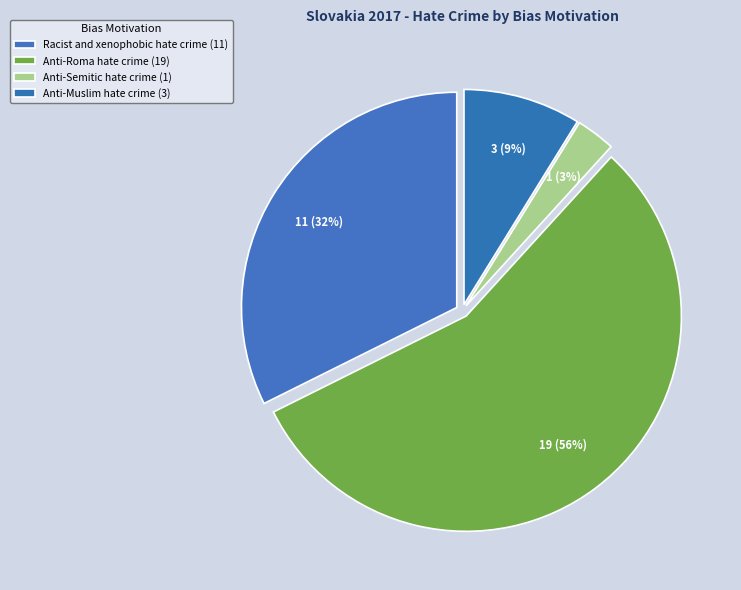

What is the change in value from Racist and xenophobic hate crime to Anti-Muslim hate crime?

-8